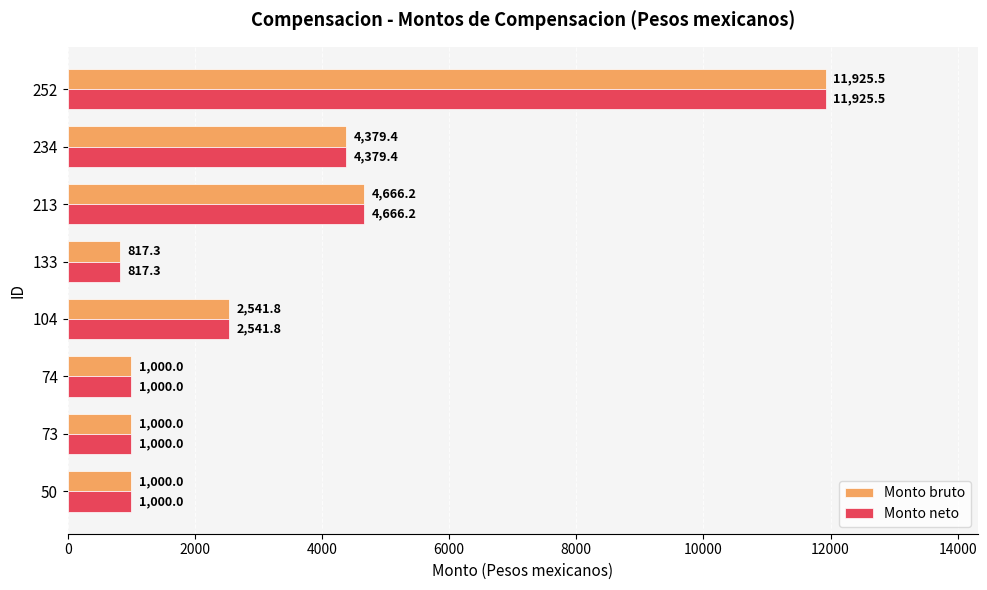

The Monto bruto series shows 1000.0 at 74. True or false?

True